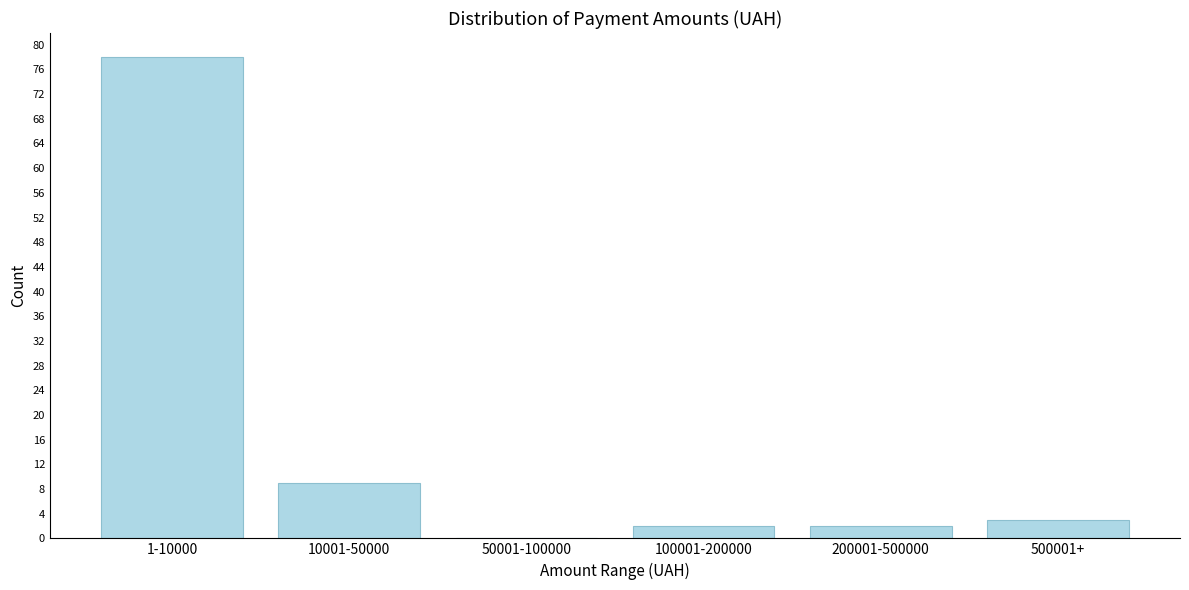

Reading right to left, extract all data points from this chart.

500001+=3	200001-500000=2	100001-200000=2	50001-100000=0	10001-50000=9	1-10000=78